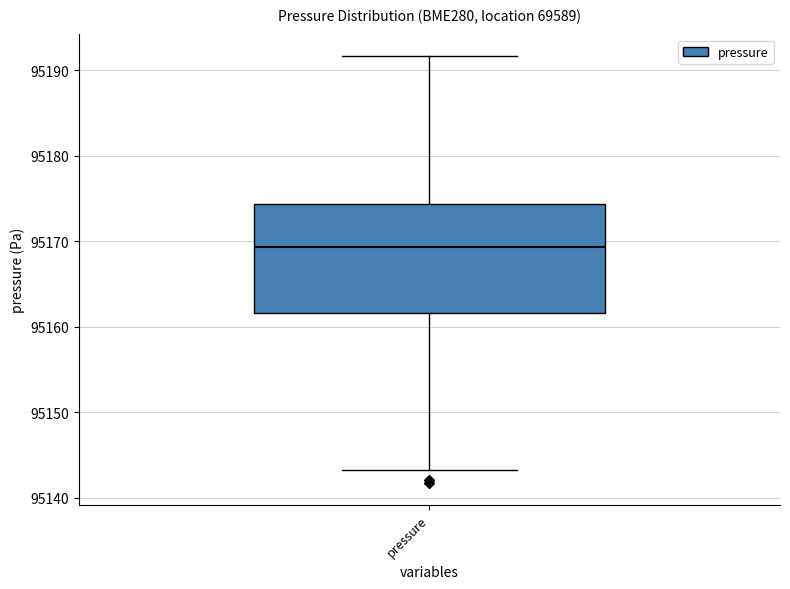

Transcribe this box plot: give where the median line is, the range the box spans, and where the two whiskers end, as read against the y-axis. The values are not printed on the chart, so give them approximately, as read against the axis.

median 95169, box 95162 to 95174, whiskers 95143 to 95192